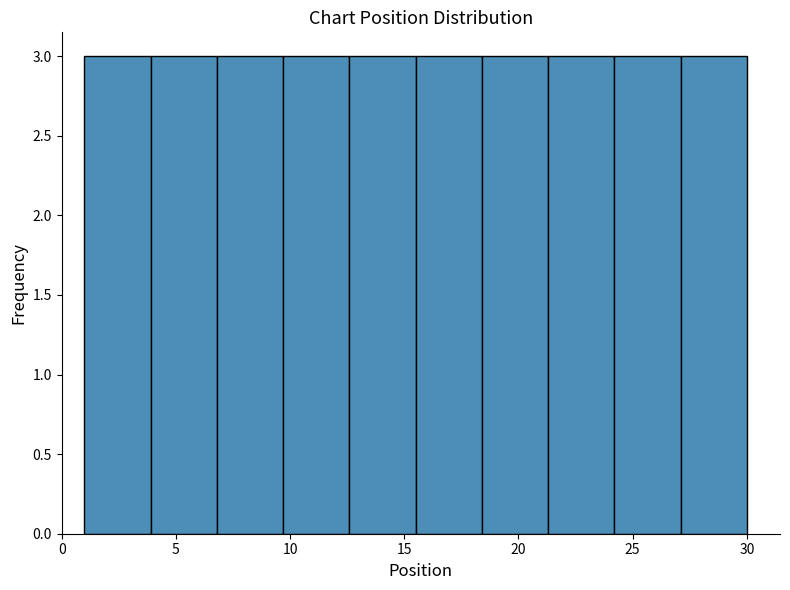

How tall is the bar that spans 18.4 to 21.3 on the x-axis? Neither the bar edges nor the heights are printed on the chart, so give them approximately, as read against the axes.

3